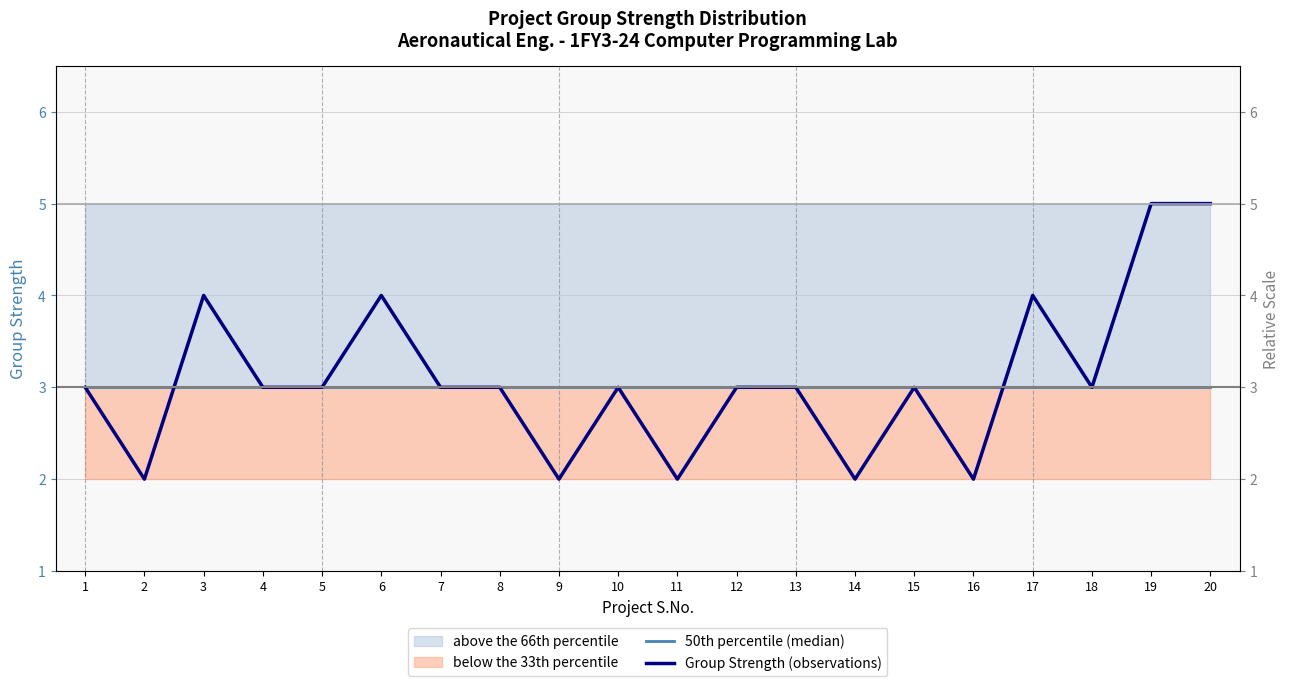

What is the average value of the Group Strength (observations) series?

3